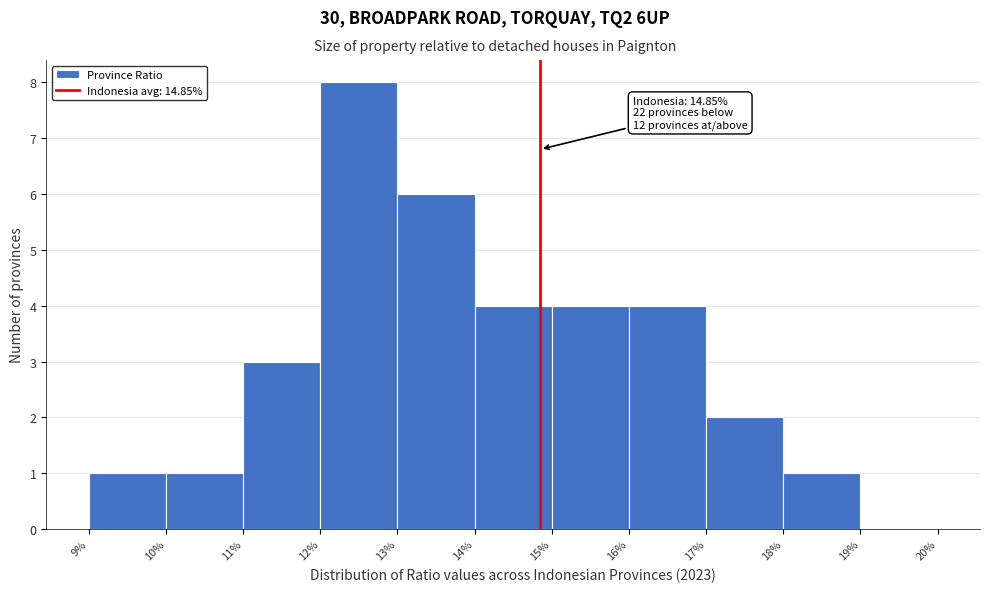

Which range on the x-axis has the tallest bar?

12% to 13%